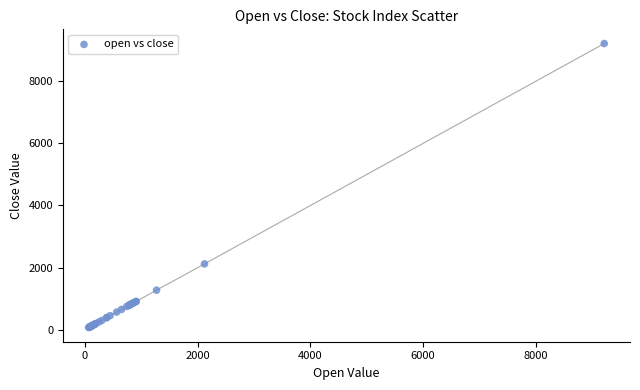

What Y value in the scatter plot is closest to 4643?

2117.2